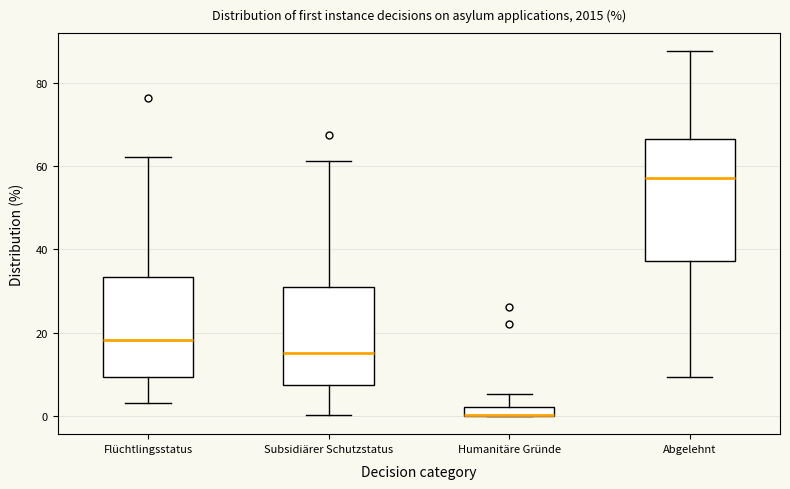

Which box is the tallest, from its lower edge to its upper edge?

Abgelehnt